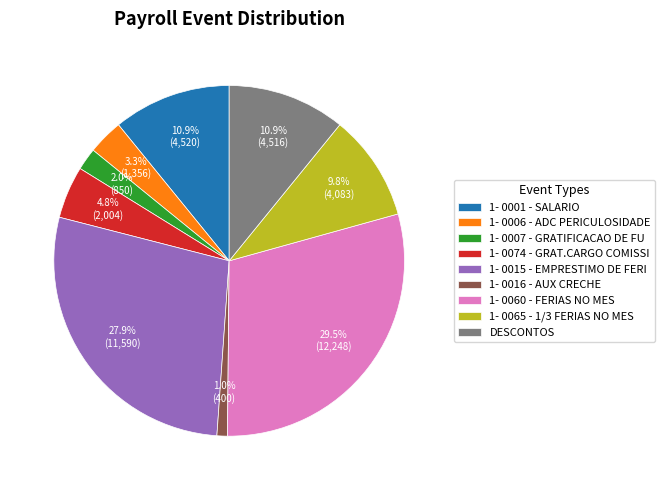

Is there a majority slice in this chart?

No